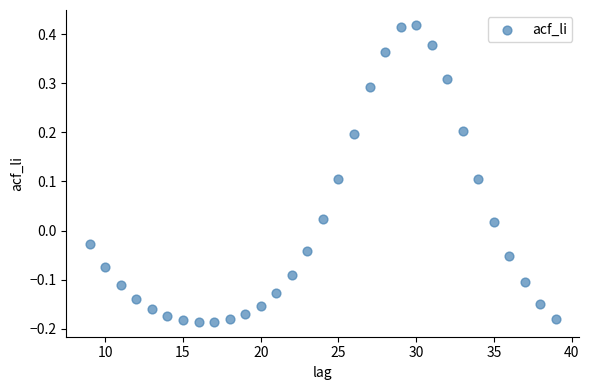

What is the range of X values (max minus min)?

30.0